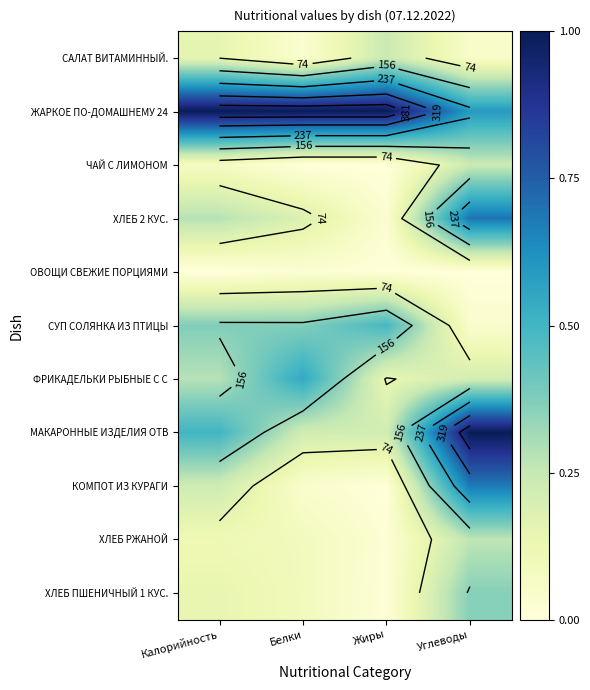

True or false: ОВОЩИ СВЕЖИЕ ПОРЦИЯМИ has a value of 0.0 at Белки.

False